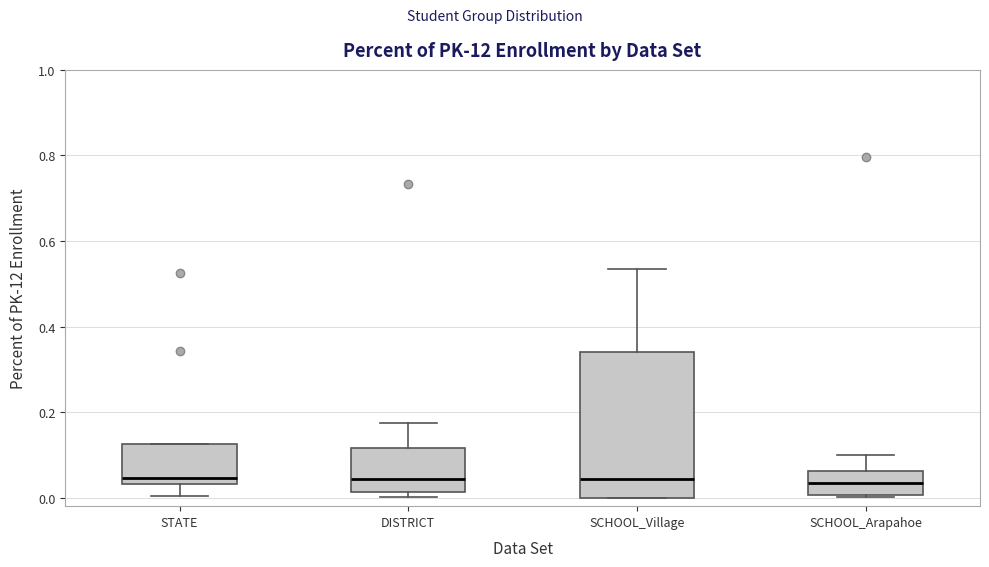

Reading left to right, transcribe this box plot: for each box, give where its median line is, the range the box spans, and where its two whiskers end, as read against the y-axis. The values are not printed on the chart, so give them approximately, as read against the axis.

STATE: median 0.04 (just above the box's lower edge), box 0.04 to 0.12, whiskers 0.00 to 0.12
DISTRICT: median 0.04, box 0.02 to 0.12, whiskers 0.00 to 0.18
SCHOOL_Village: median 0.04, box 0.00 to 0.34, whiskers 0.00 to 0.54
SCHOOL_Arapahoe: median 0.04, box 0.00 to 0.06, whiskers 0.00 to 0.10